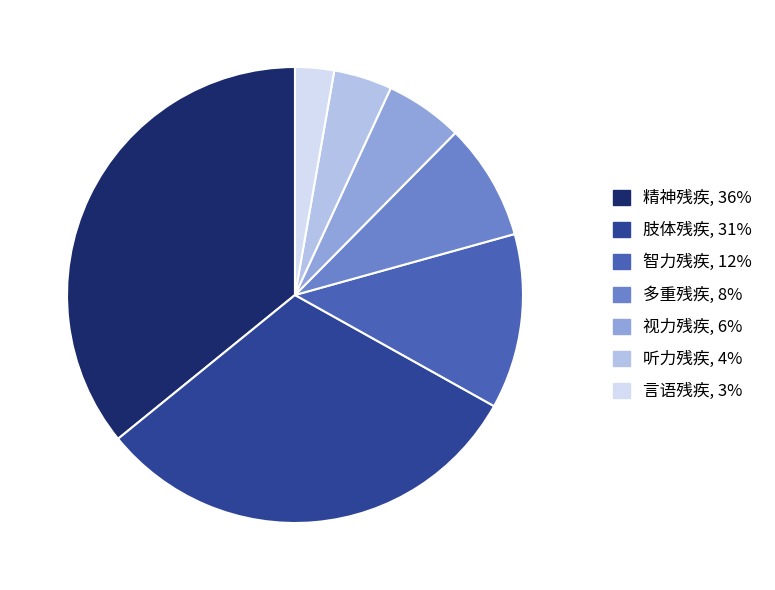

How many segments does this pie chart have?

7